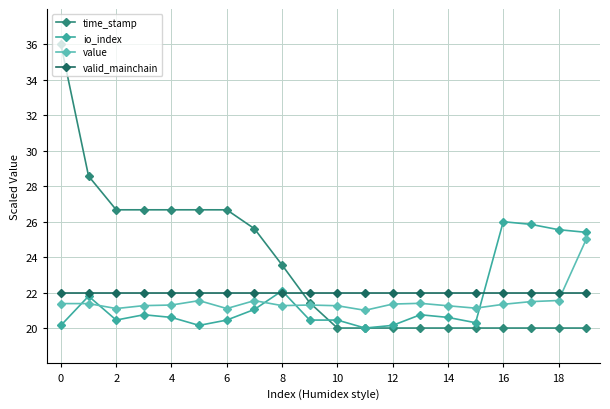

Which series has the largest total across all categories?

time_stamp